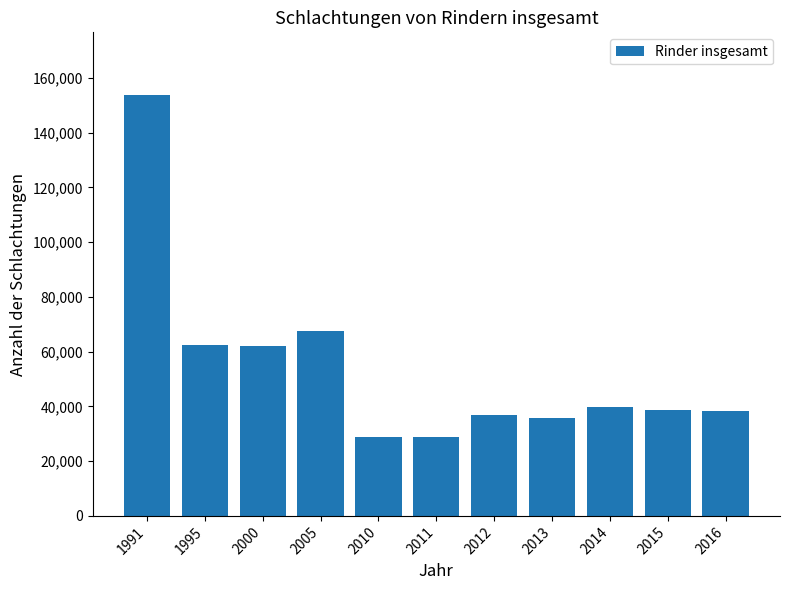

What is the value of the 6th bar from the left?

28656